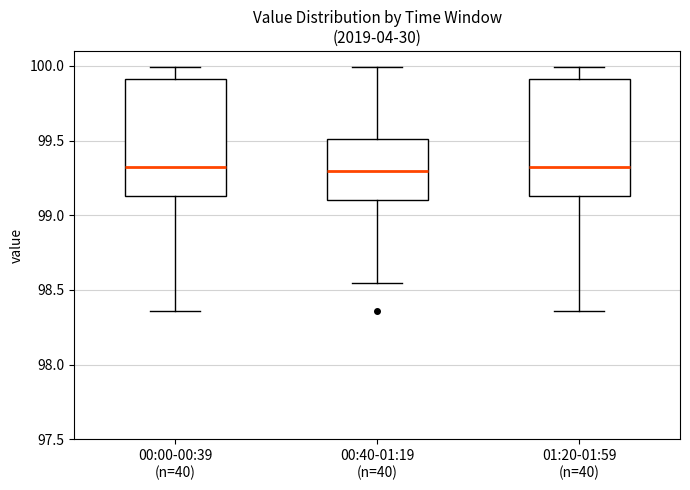

Where does the lower whisker of the box for 00:40-01:19 (n=40) end on the y-axis? The values are not printed on the chart, so give them approximately, as read against the axis.

98.55